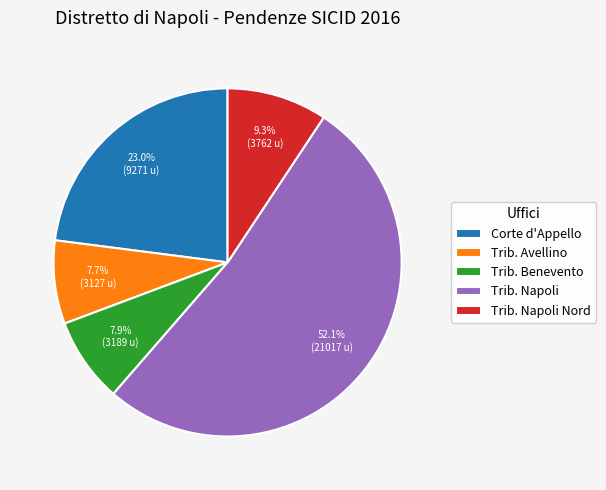

Which category has the biggest portion of the pie?

Trib. Napoli